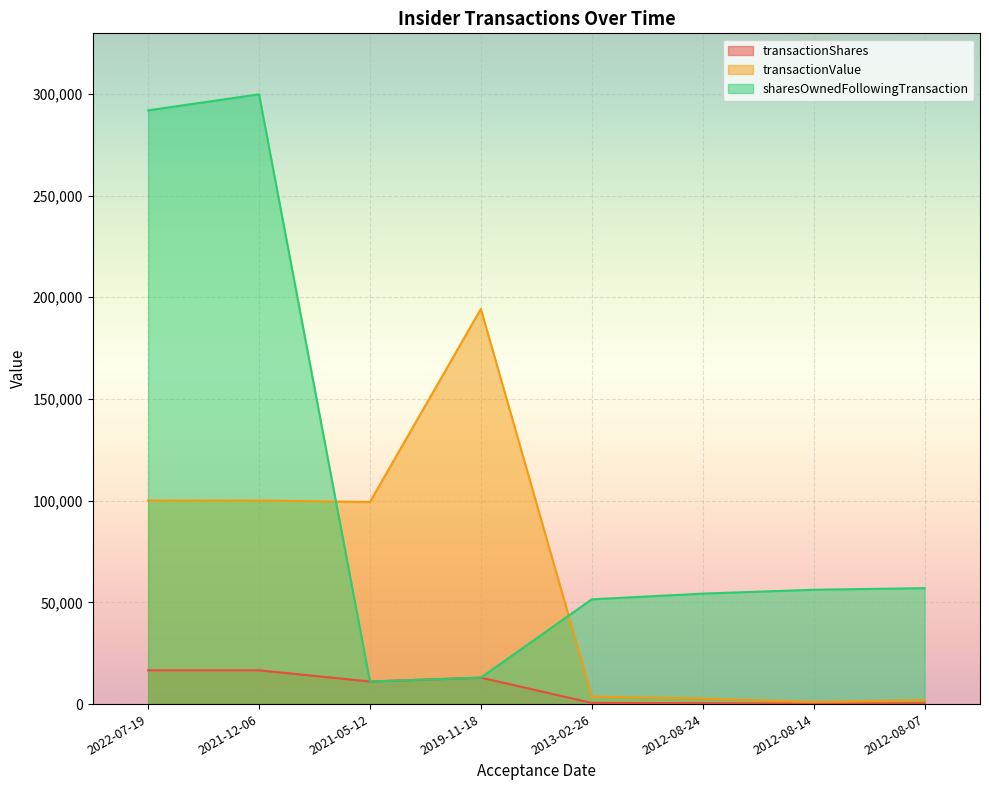

Which series has the widest spread of values?

sharesOwnedFollowingTransaction